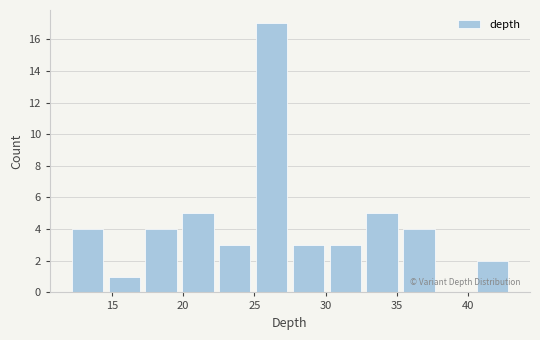

What is the height of the bar covering 20.0 to 22.5 on the x-axis? Neither the bar edges nor the heights are printed on the chart, so give them approximately, as read against the axes.

5